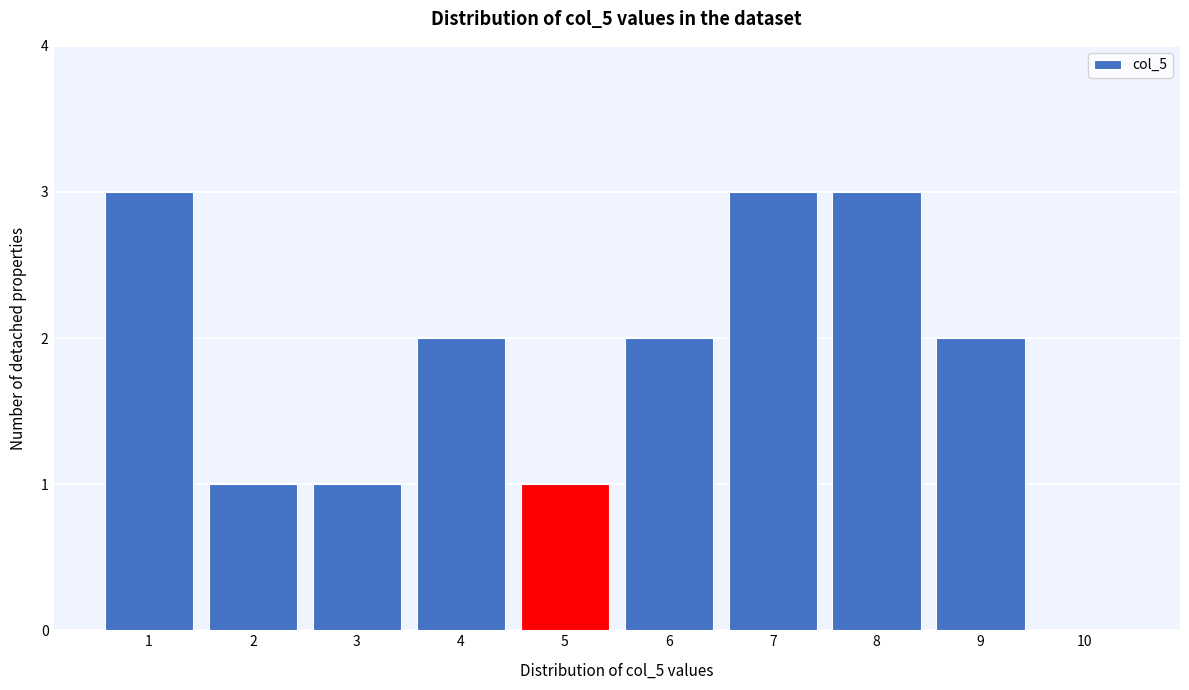

Reading right to left, what are all the values shown in this chart?

10=0	9=2	8=3	7=3	6=2	5=1	4=2	3=1	2=1	1=3